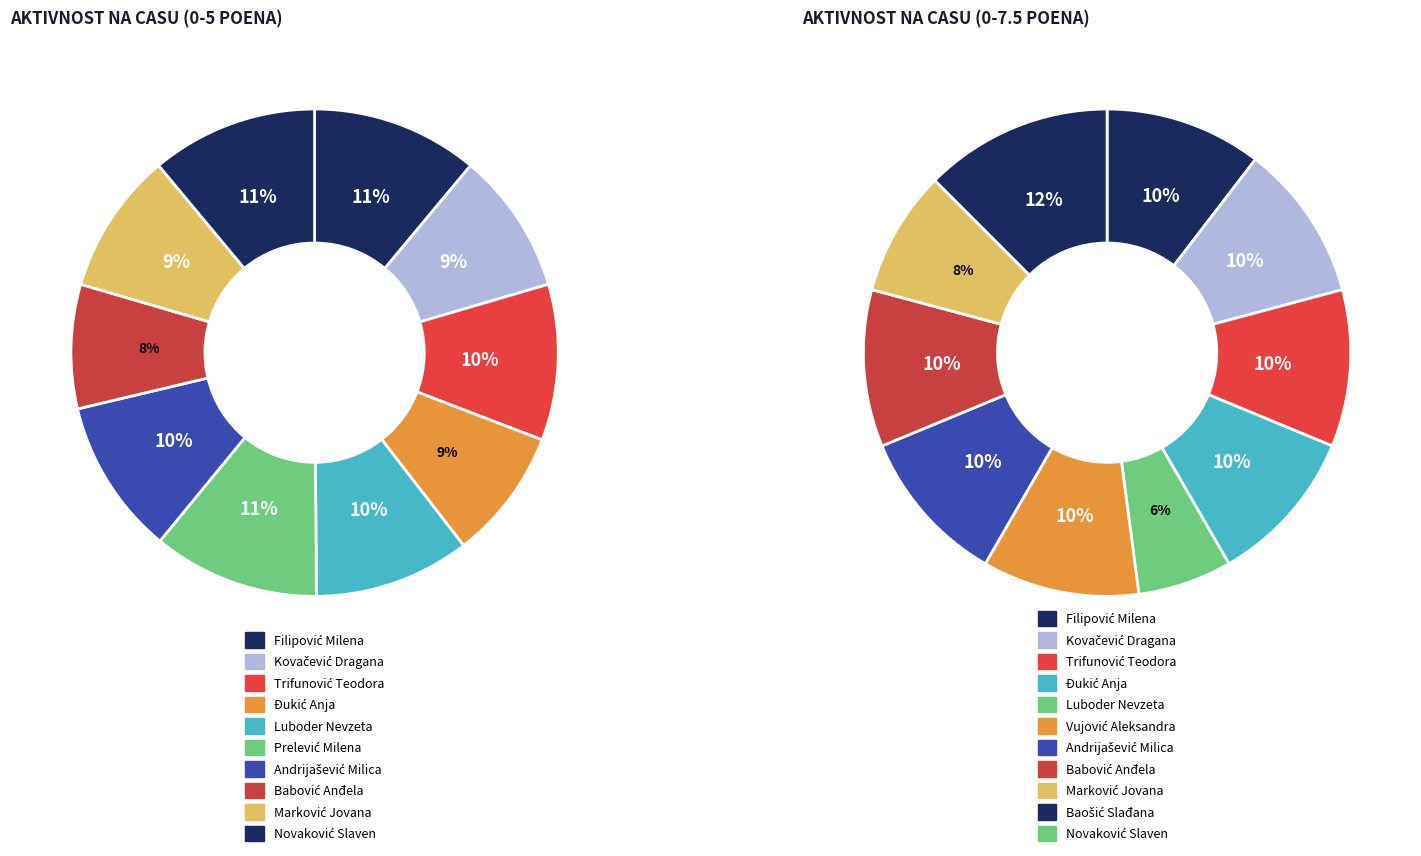

To the nearest percent, what is the combined percentage of 2 and 8?

20%